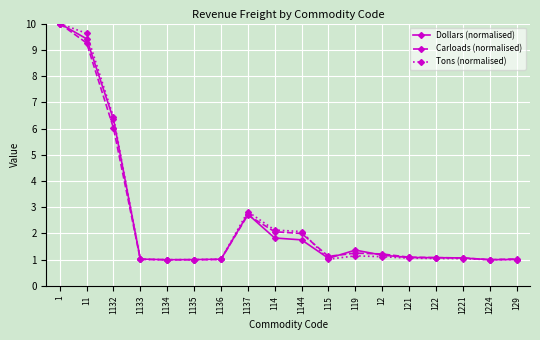

Where is Dollars (normalised) nearest to the value 5?

1132